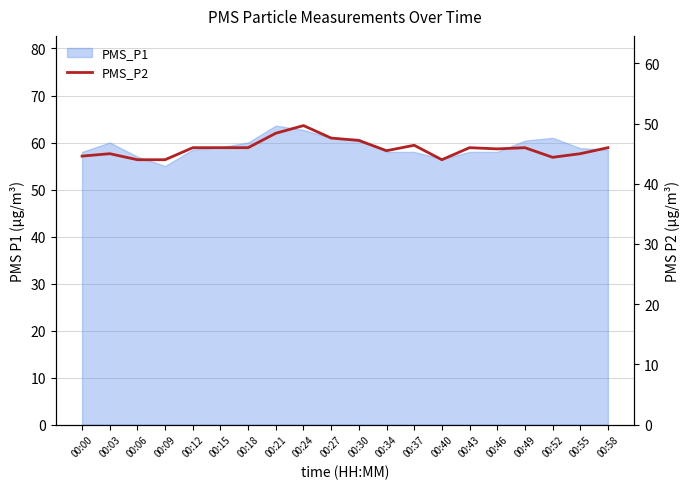

How many points are lower than both their immediate neighbors (excluding endpoints)?

4